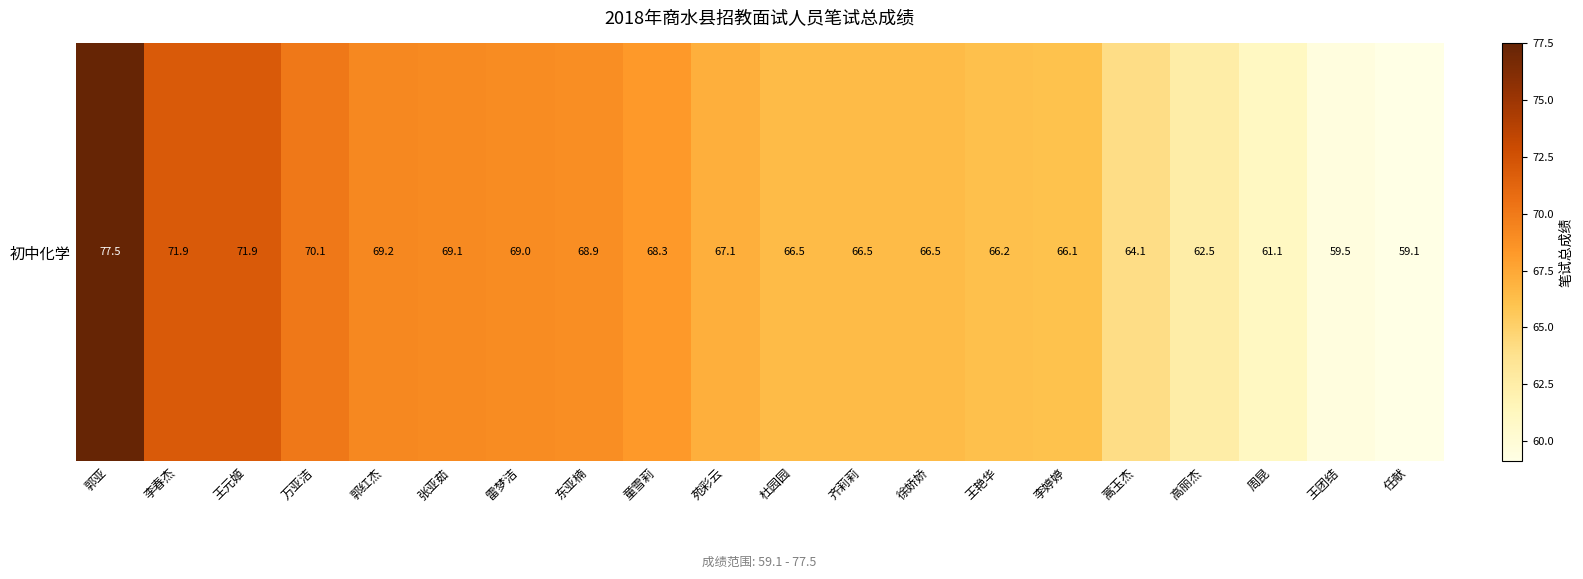

List the labels in order of value, largest first.

郭亚, 李春杰, 王元姬, 万亚洁, 郭红杰, 张亚茹, 雷梦洁, 东亚楠, 童雪莉, 苑彩云, 杜园园, 齐莉莉, 徐娇娇, 王艳华, 李婷婷, 蒿玉杰, 高丽杰, 周昆, 王团结, 任献